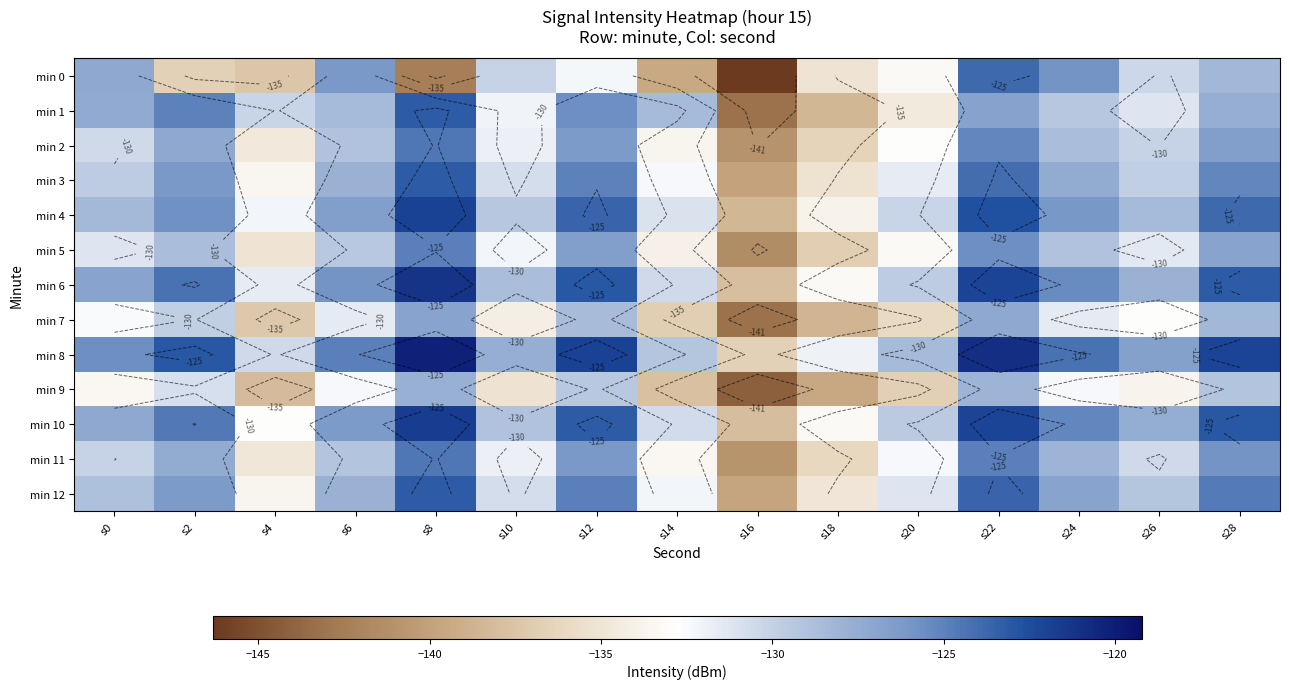

The value of min 6 at s24 is -125.5. True or false?

True